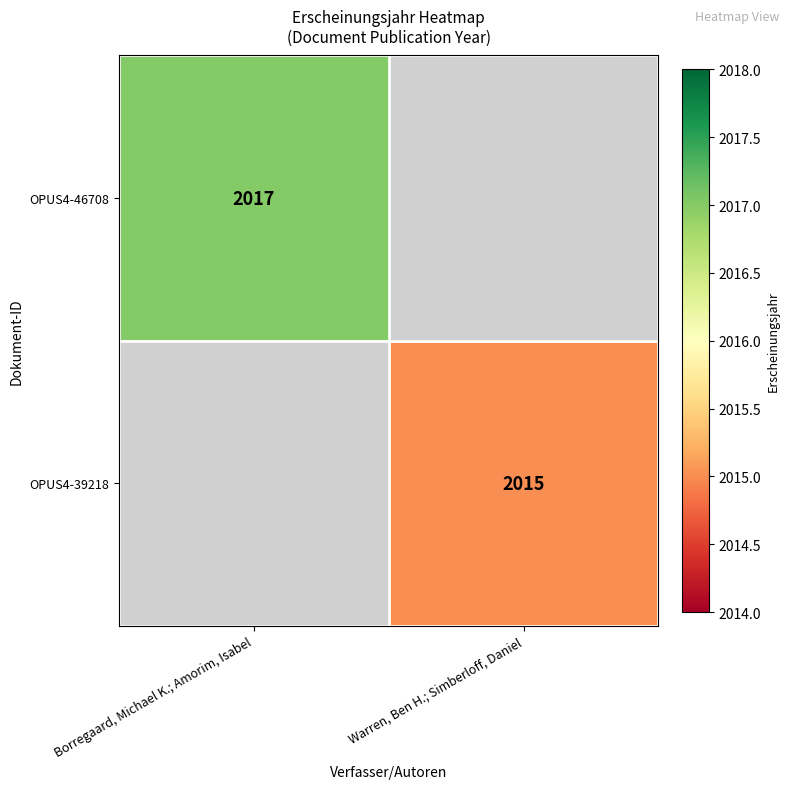

The OPUS4-46708 series shows 3432 at Borregaard, Michael K.; Amorim, Isabel. True or false?

False